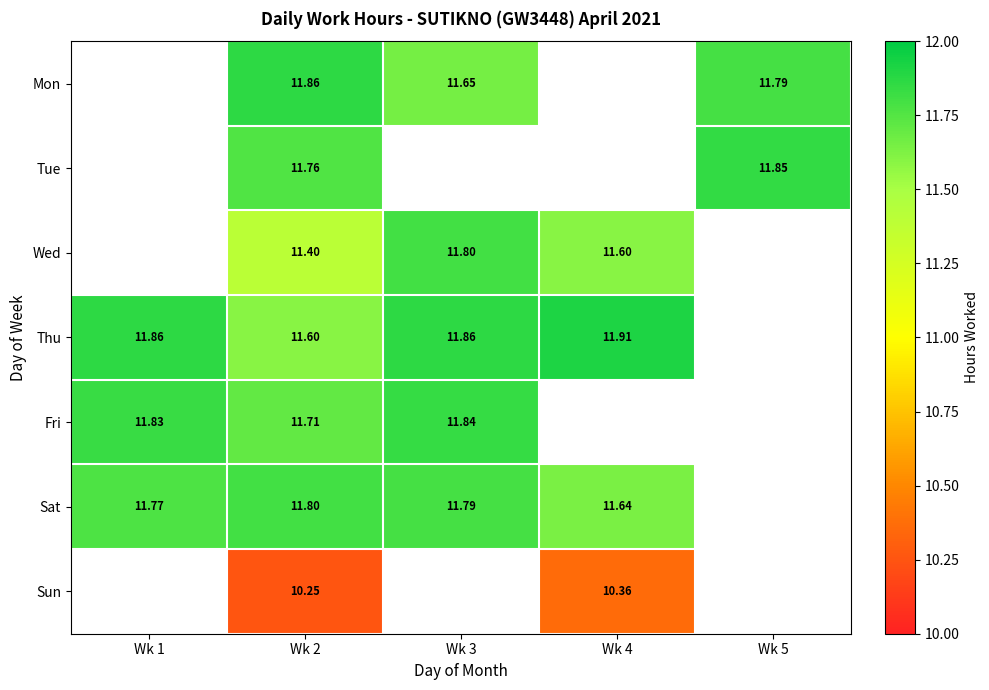

True or false: Thu has a value of 11.9 at Wk 4.

True